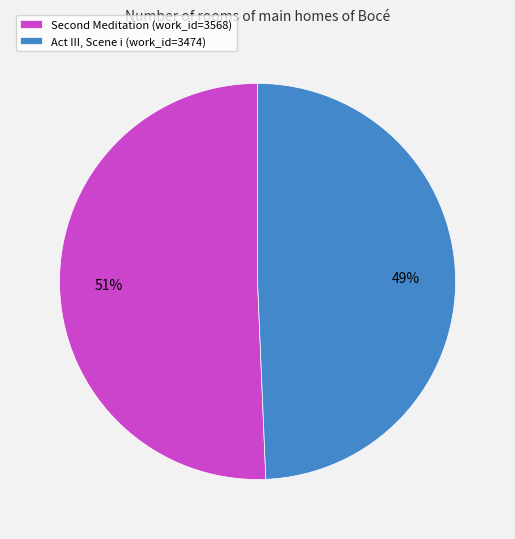

To the nearest percent, what is the average slice percentage?

50%